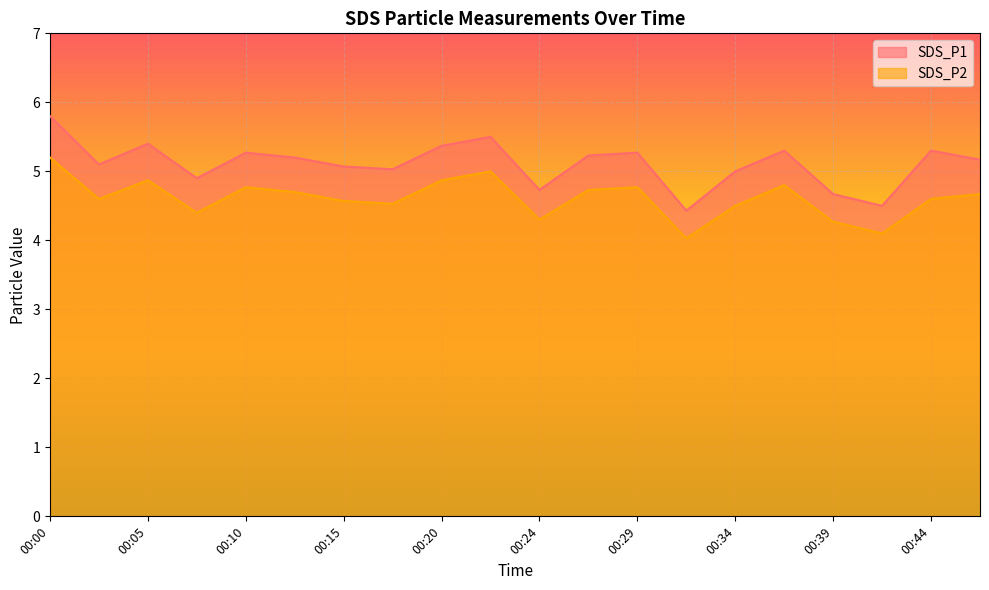

Is the value of SDS_P2 at 00:12 greater than the value of SDS_P1 at 00:37?

No